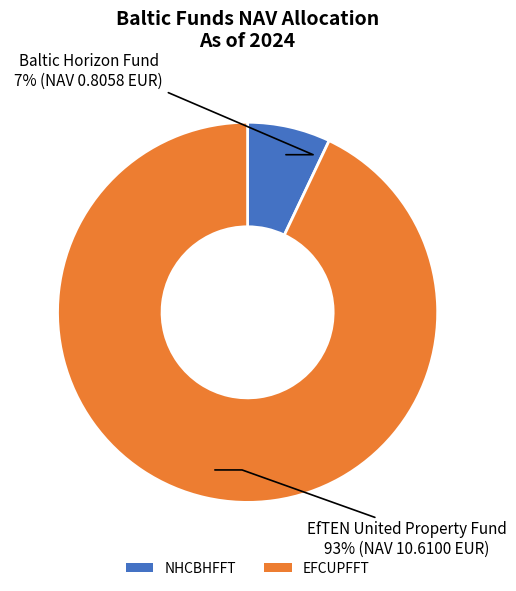

Between EFCUPFFT and NHCBHFFT, which is larger?

EFCUPFFT